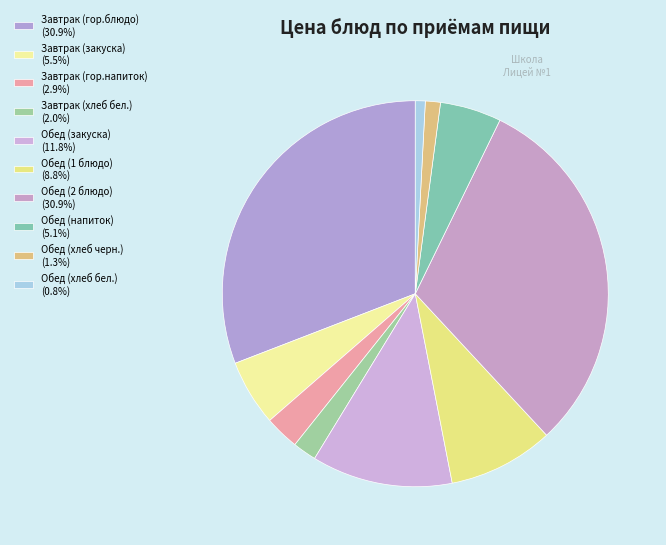

Count the number of slices in the pie.

10